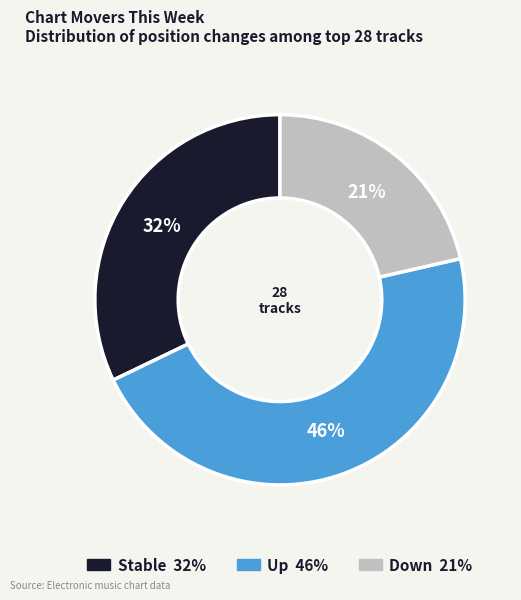

To the nearest percent, what is the difference between the largest and smallest slice percentages?

25%